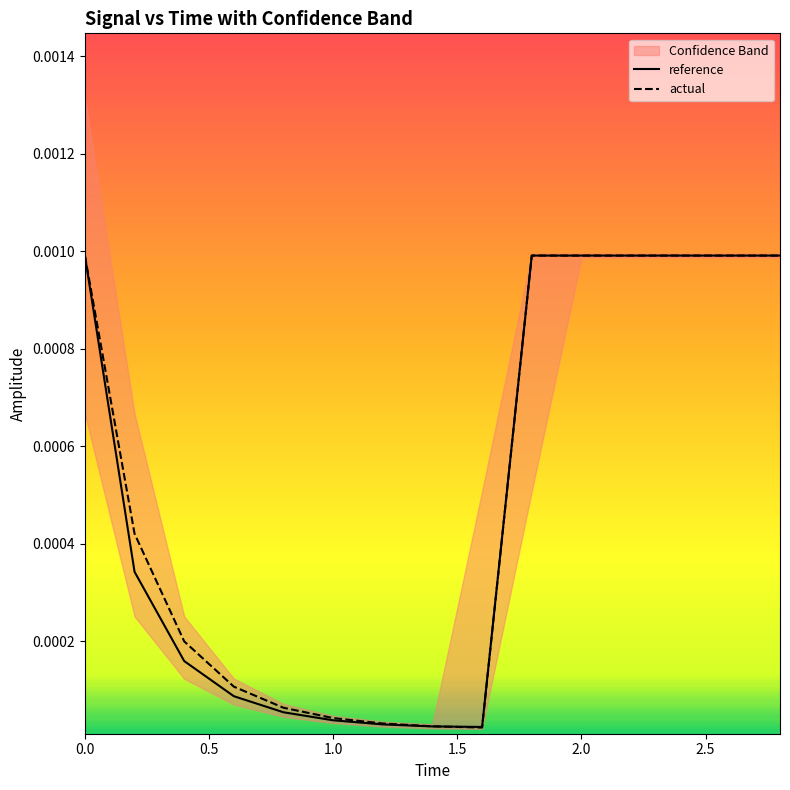

Rank the series by their average value, from lowest to highest.

reference, actual